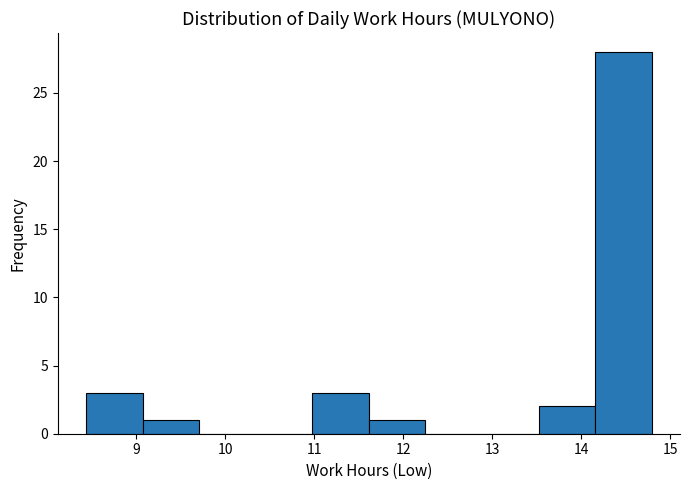

How tall is the bar that spans 9.1 to 9.7 on the x-axis? Neither the bar edges nor the heights are printed on the chart, so give them approximately, as read against the axes.

1